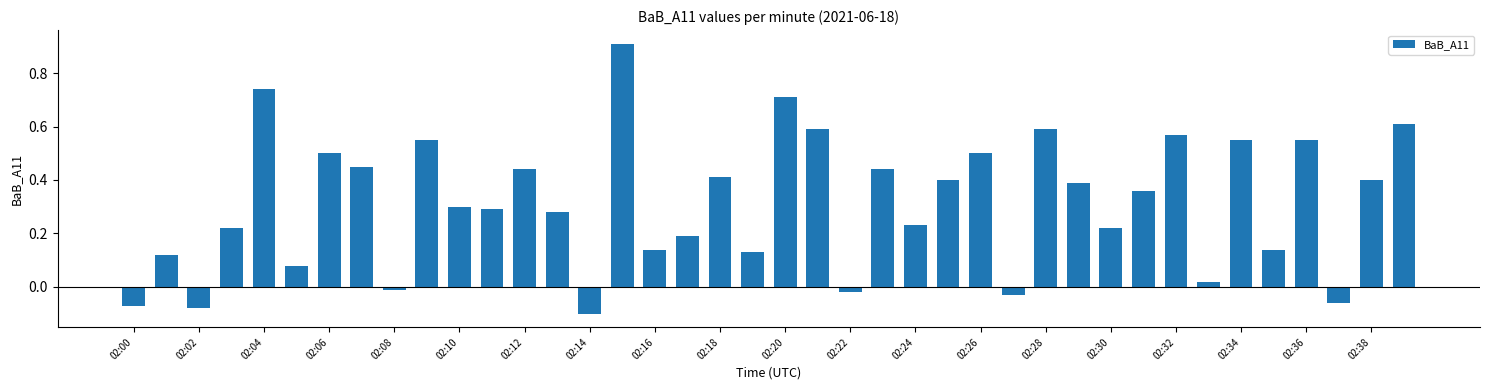

What is the greatest value displayed?

0.9